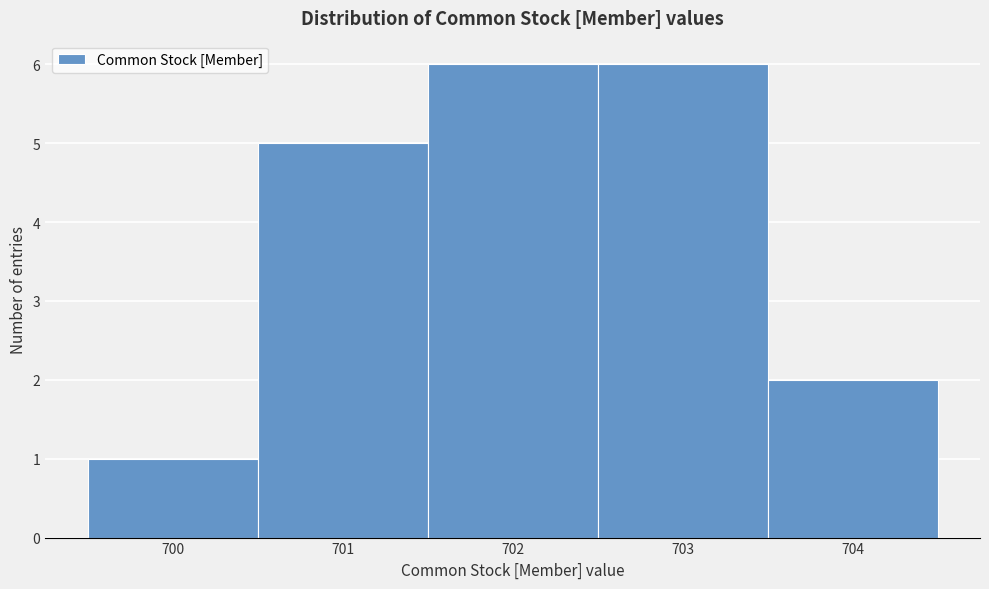

How tall is the bar that spans 703.5 to 704.5 on the x-axis? The values are not printed on the chart, so give them approximately, as read against the axis.

2